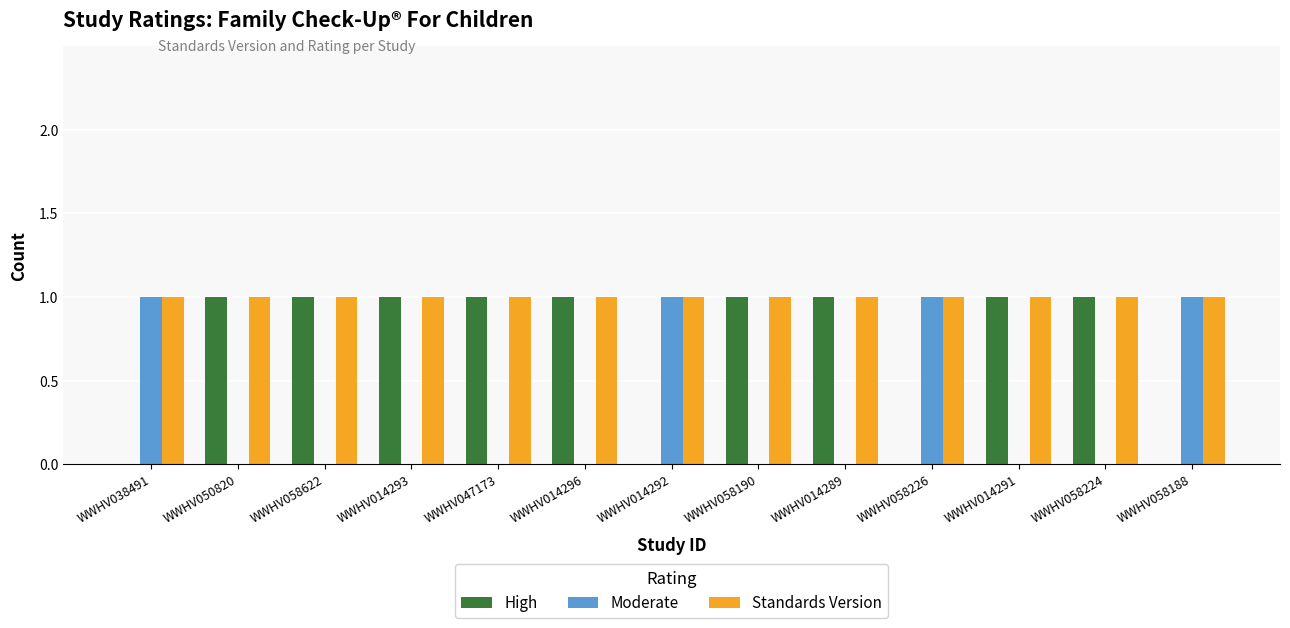

Which series has the largest total across all categories?

Standards Version